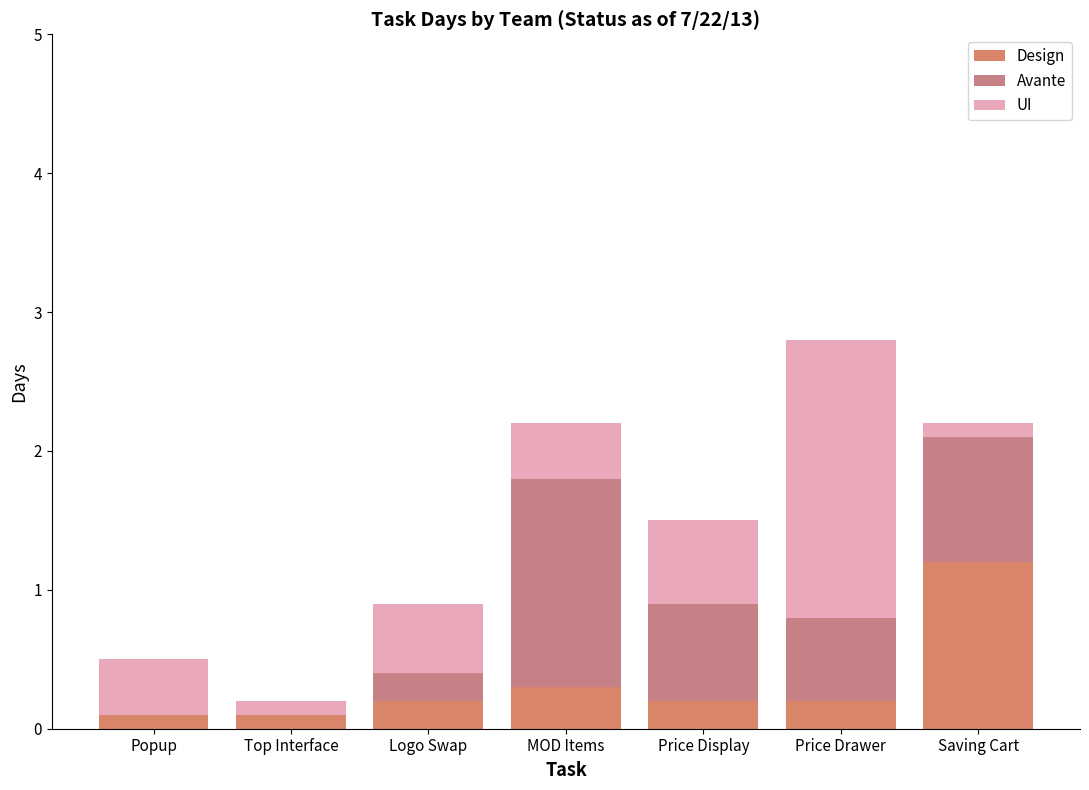

What are all the series names shown in the legend?

Design, Avante, UI